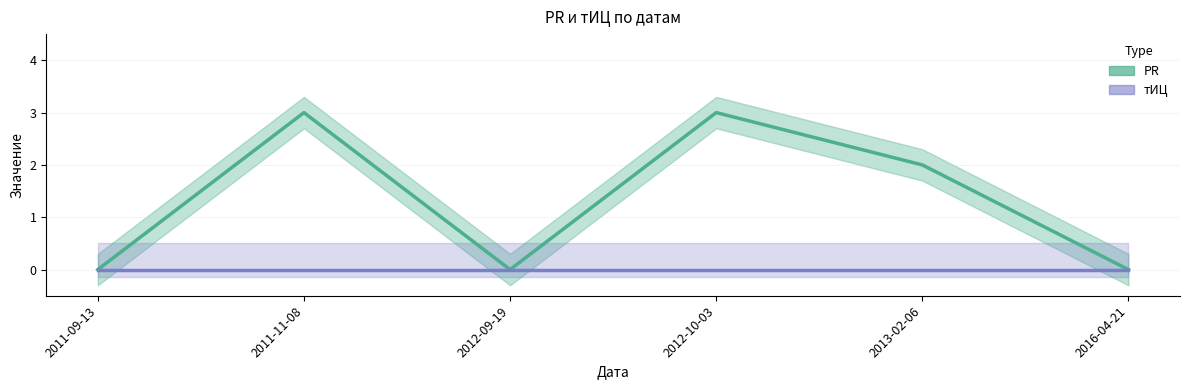

How many values are between 0 and 3?

6